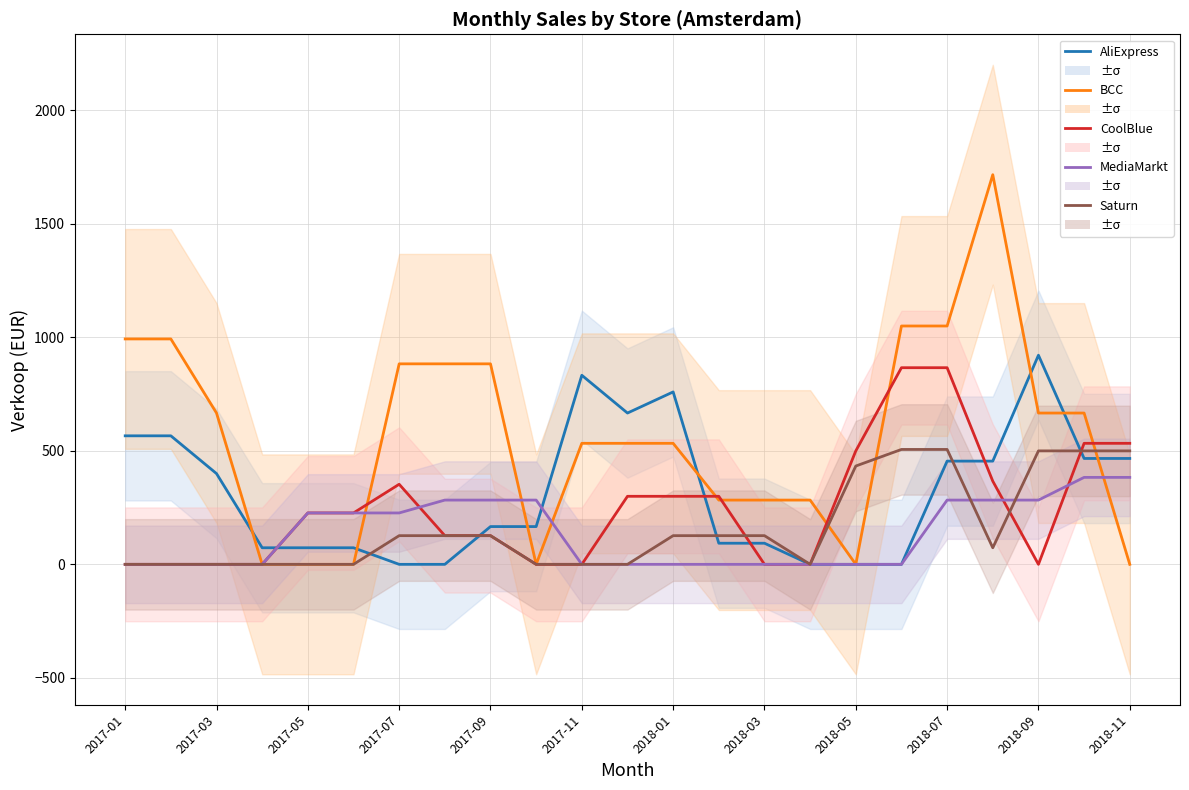

Rank the series at 17 from highest to lowest value.

BCC, CoolBlue, Saturn, AliExpress, MediaMarkt